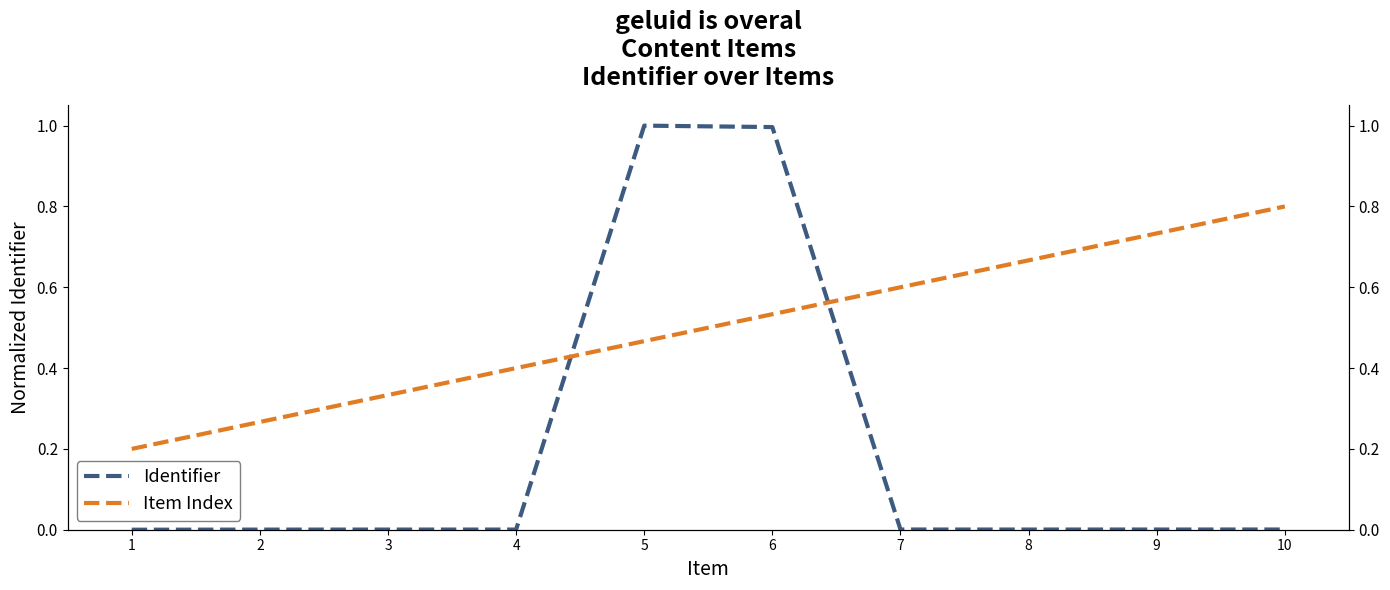

True or false: Item Index has more than 2 interior local peaks.

False